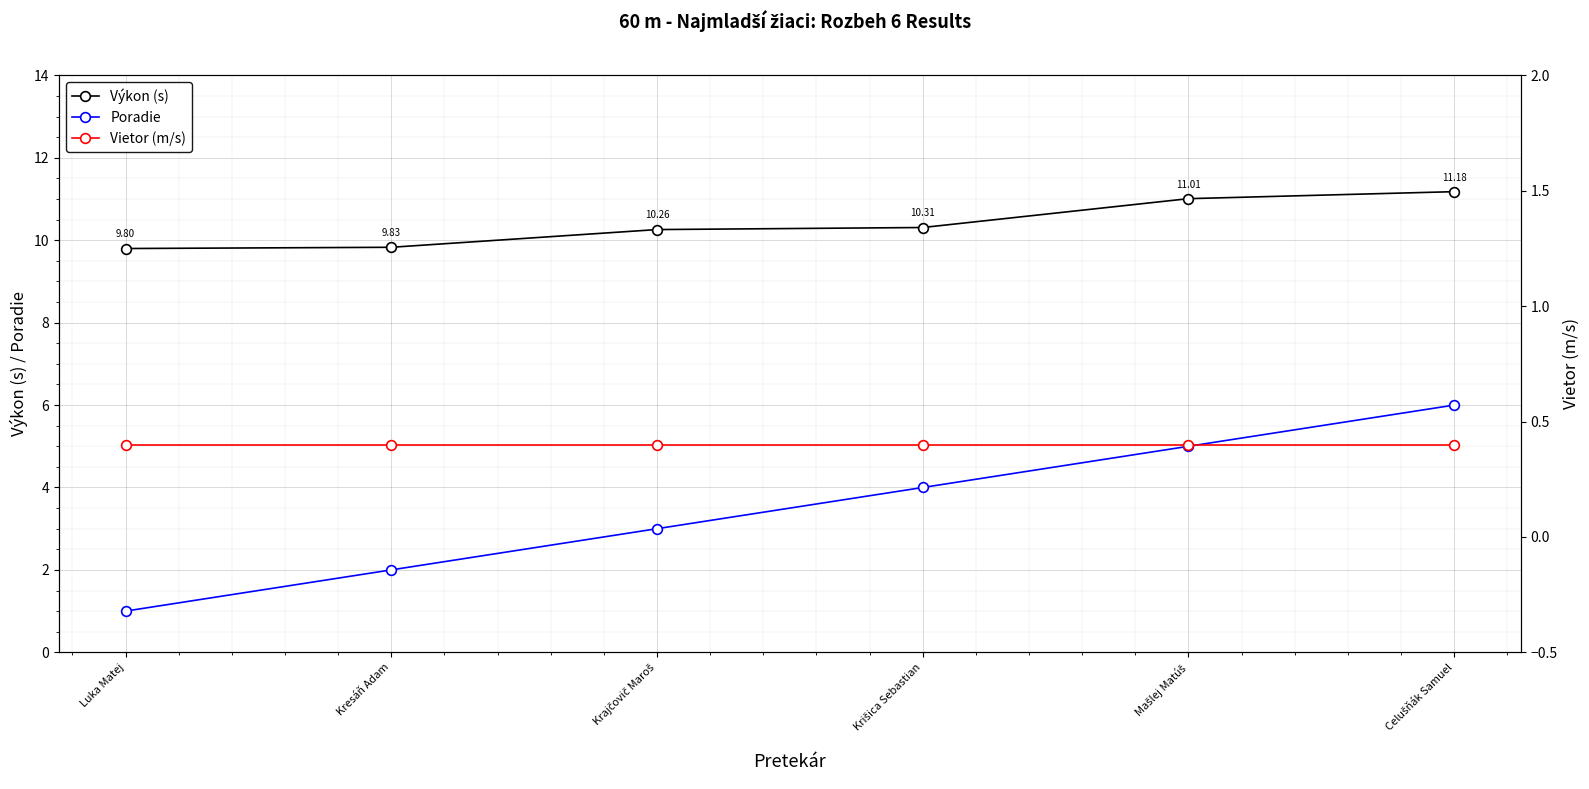

What are all the series names shown in the legend?

Výkon (s), Poradie, Vietor (m/s)